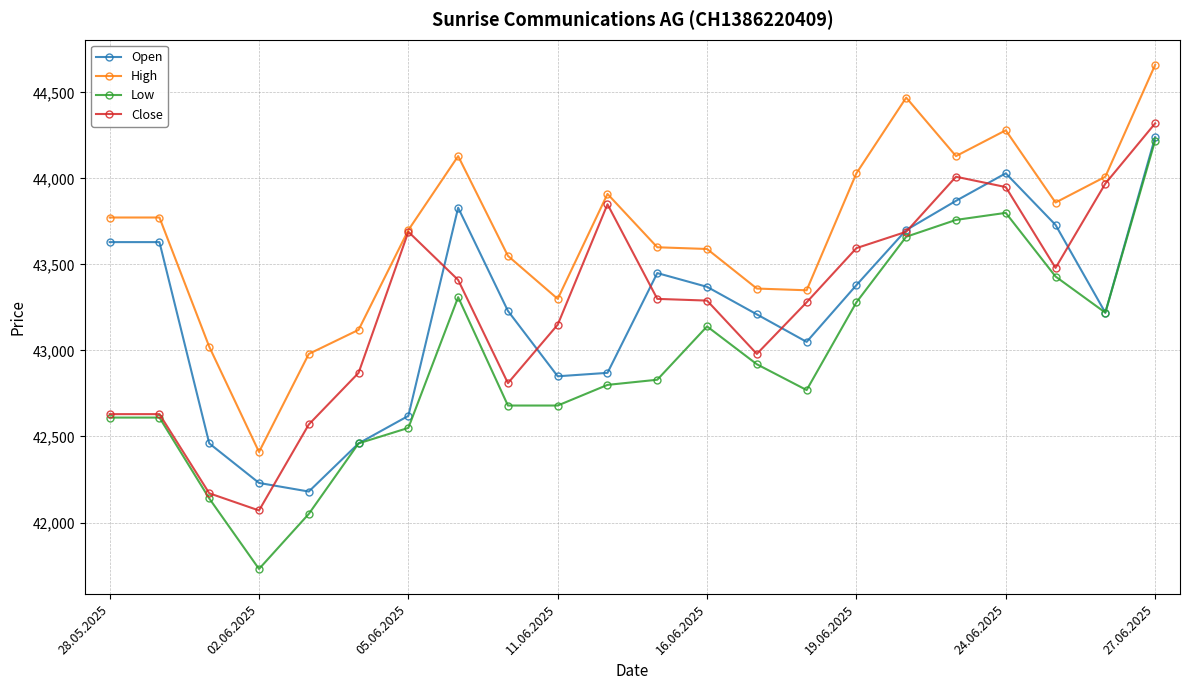

What is the lowest value of the Close series?

42070